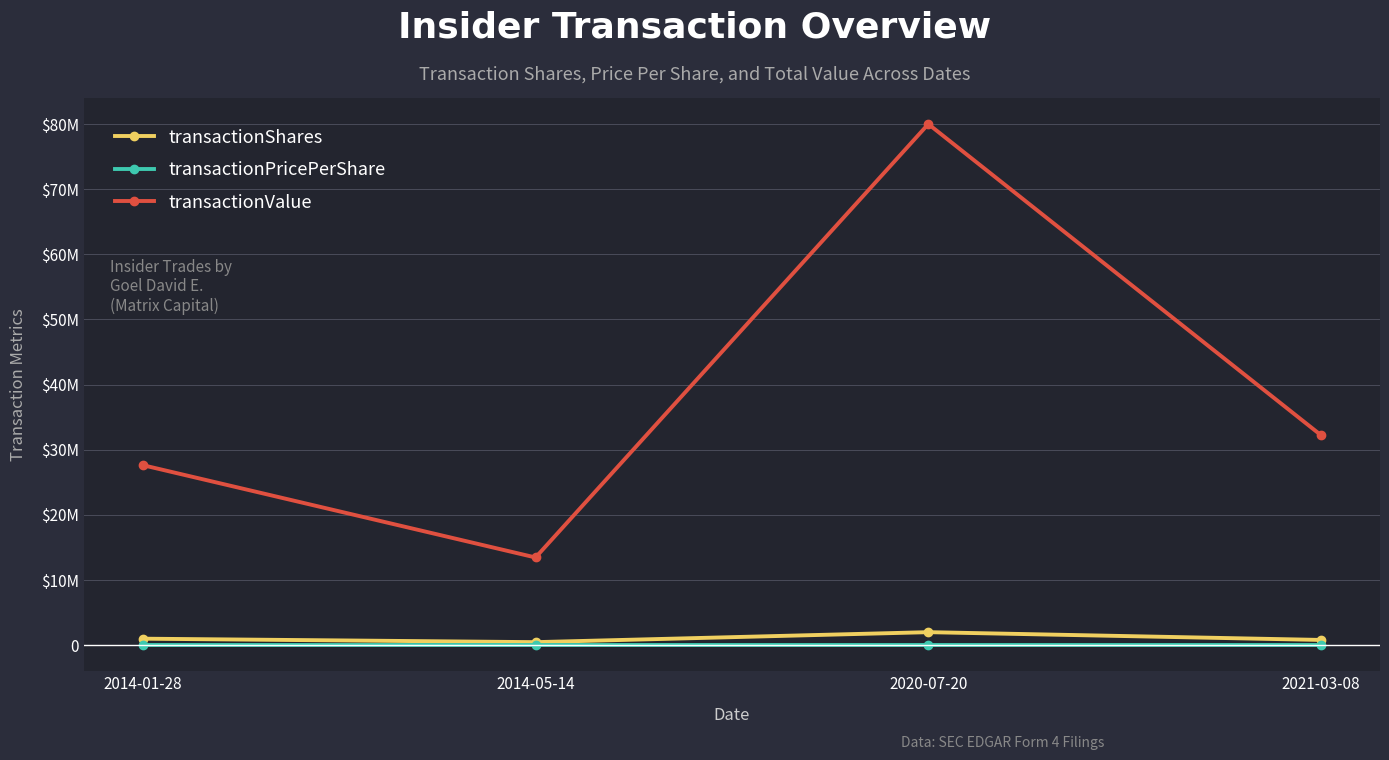

Does the chart have visible grid lines?

Yes